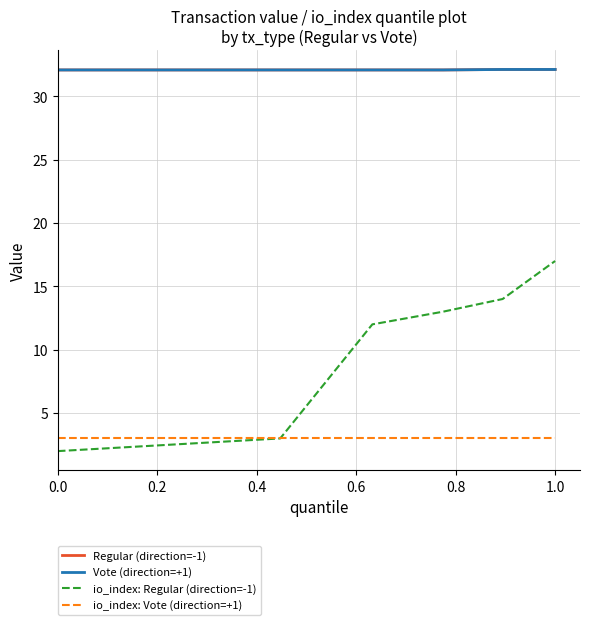

At which category is the sum across all series the highest?

1.0